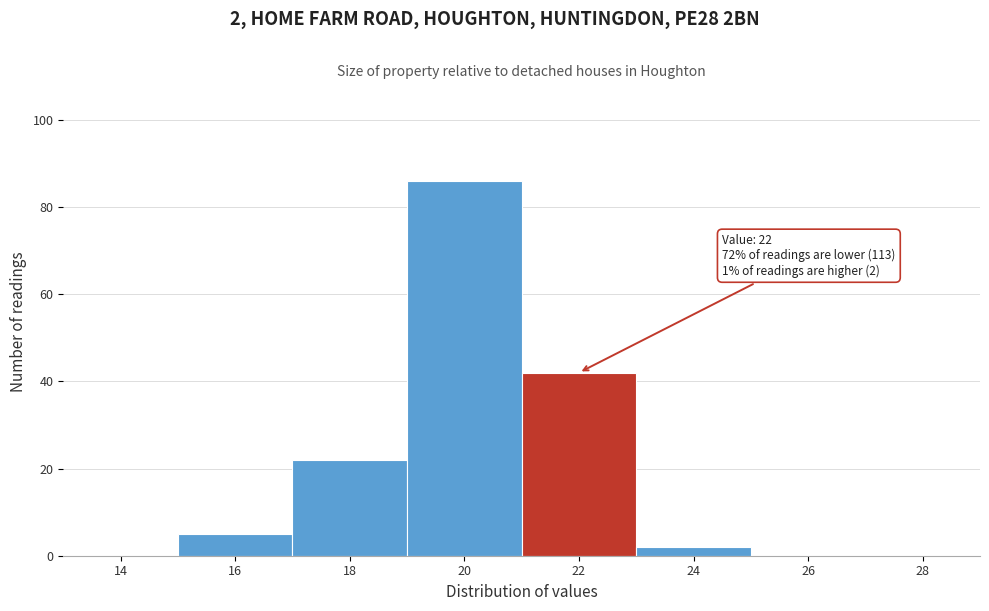

Reading left to right, what are all the values shown in this chart?

14=0	16=5	18=22	20=86	22=42	24=2	26=0	28=0